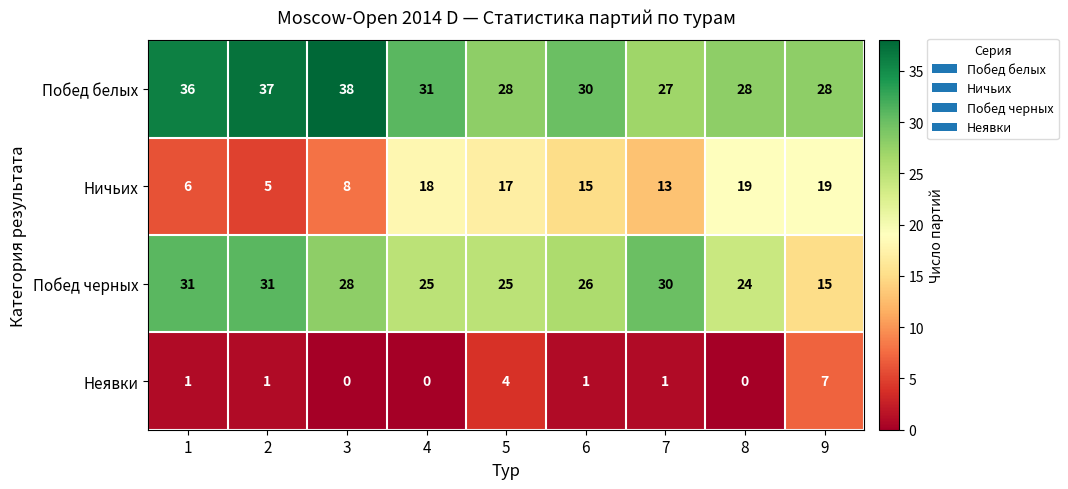

How many distinct data groups are displayed?

4